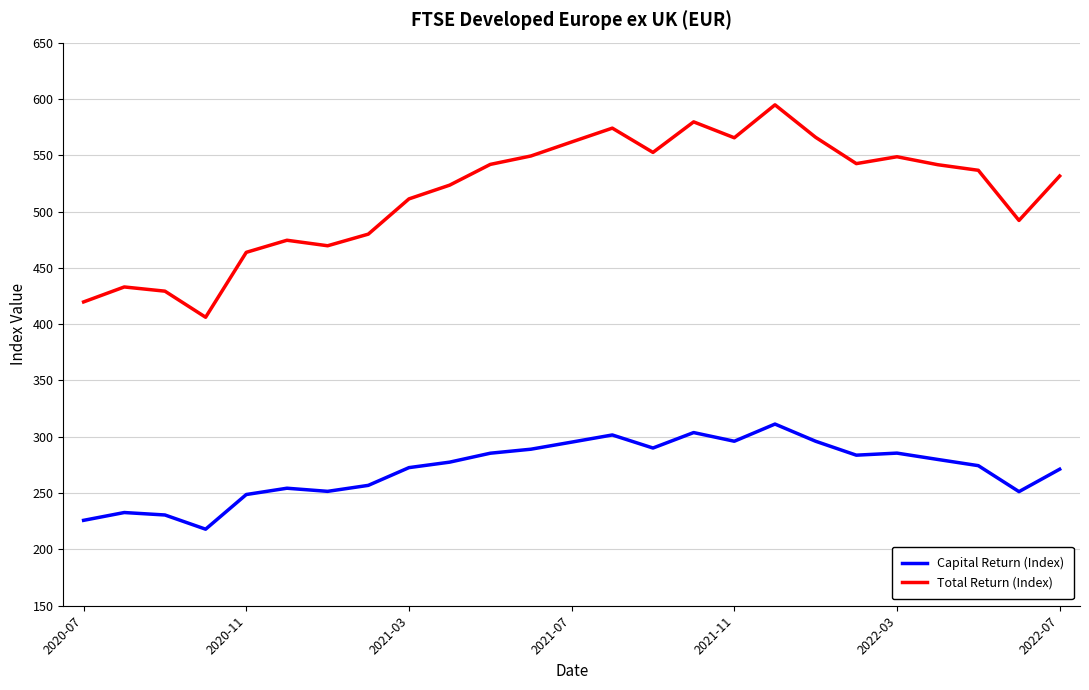

True or false: Capital Return (Index) and Total Return (Index) cross at least once.

False